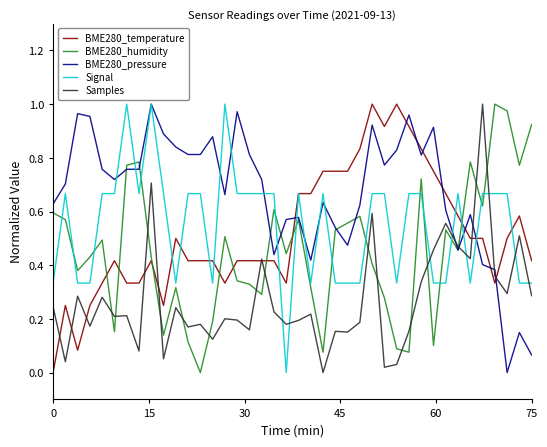

Which series has the largest total across all categories?

BME280_pressure